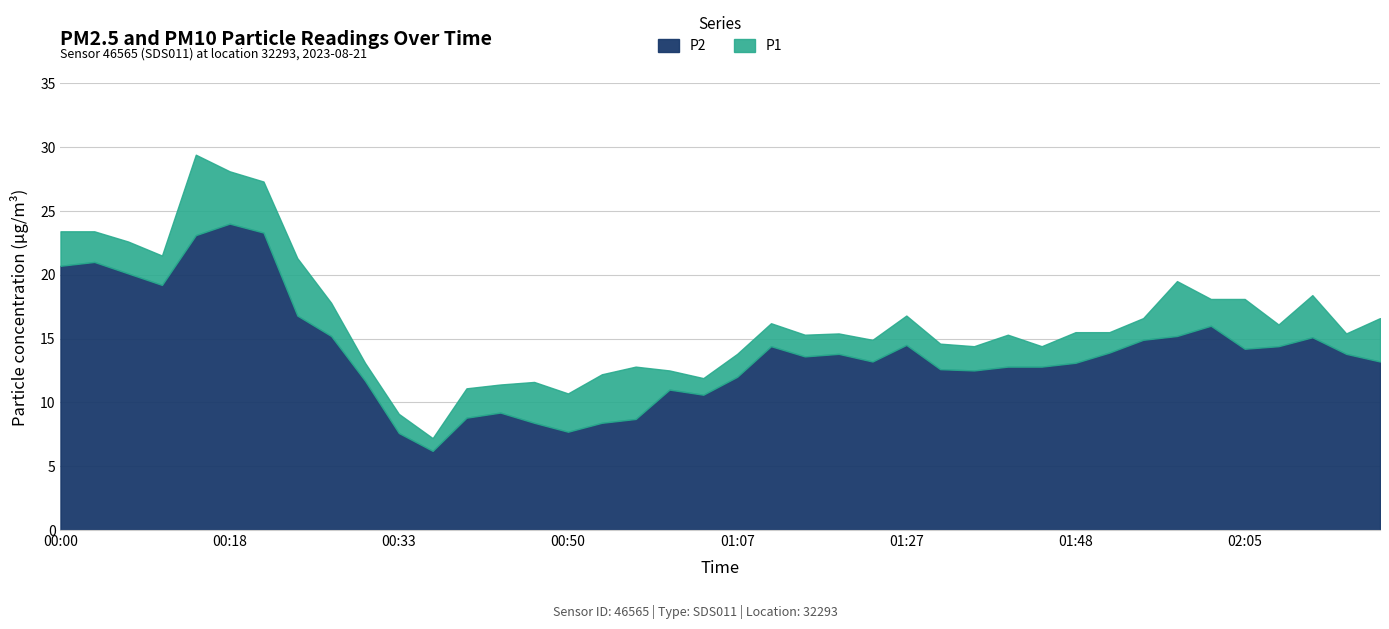

What is the value of the P2 point at the 39th from the left?

13.8